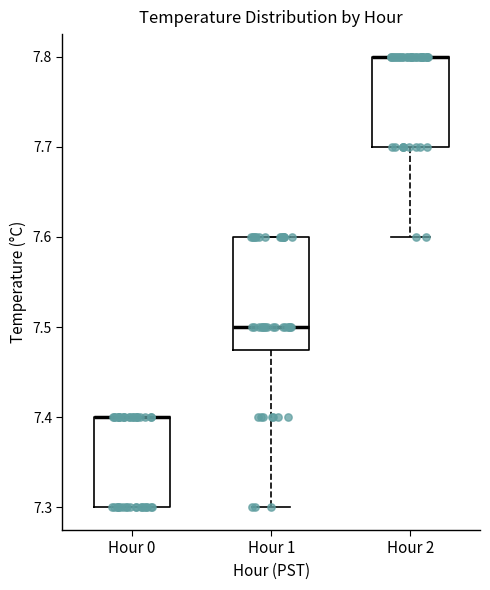

Where is the lower edge of the box for Hour 0 on the y-axis? The values are not printed on the chart, so give them approximately, as read against the axis.

7.30